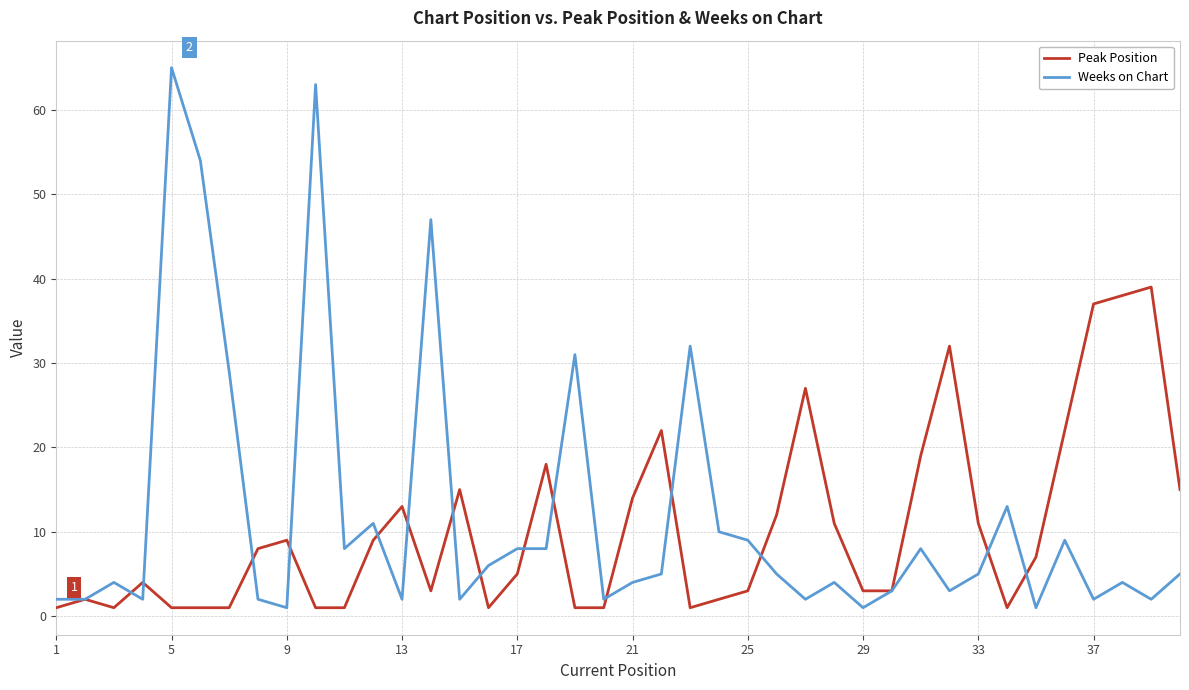

What is the maximum value for Peak Position?

39